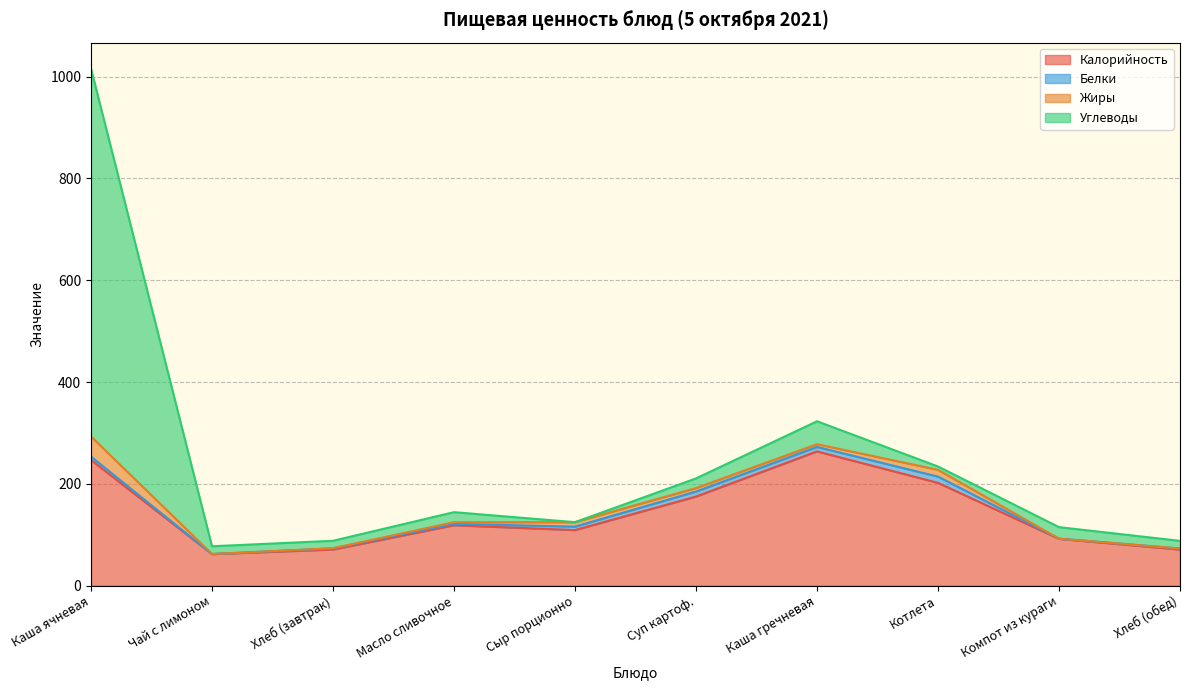

Which series ends up on top after the final intersection of Углеводы and Калорийность?

Калорийность